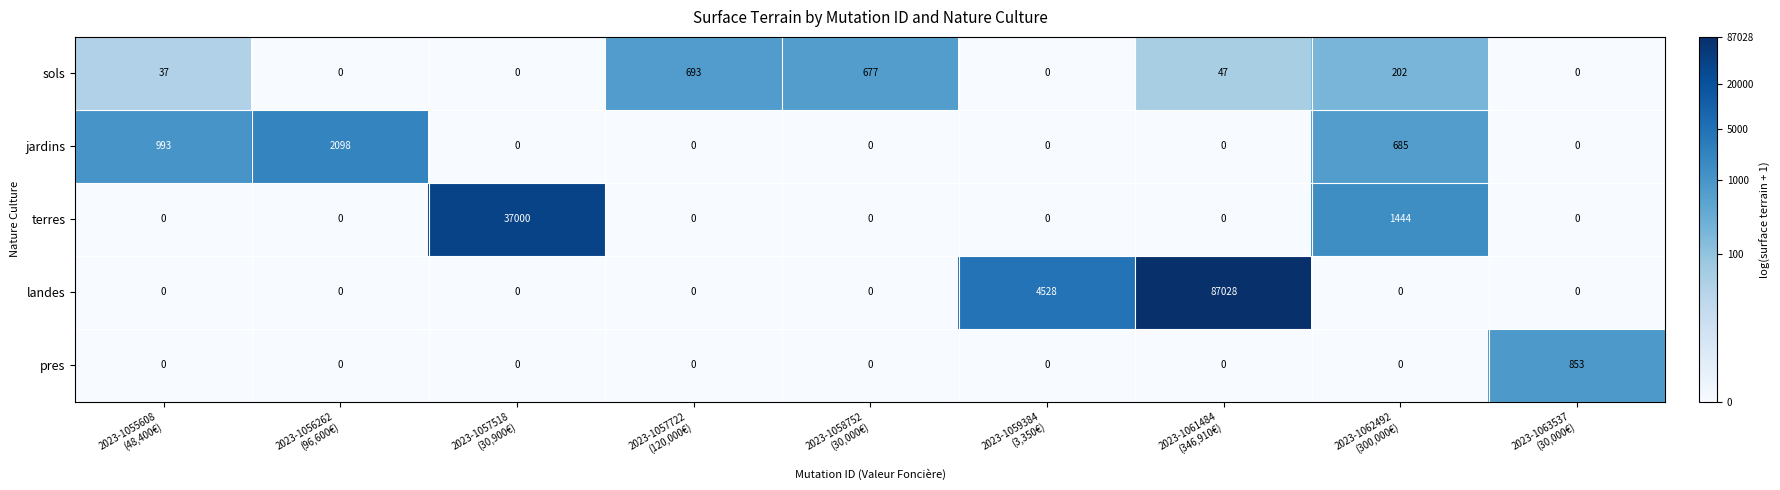

Between 2023-1056262
(96,600€) and 2023-1057722
(120,000€), which series saw the biggest shift?

jardins